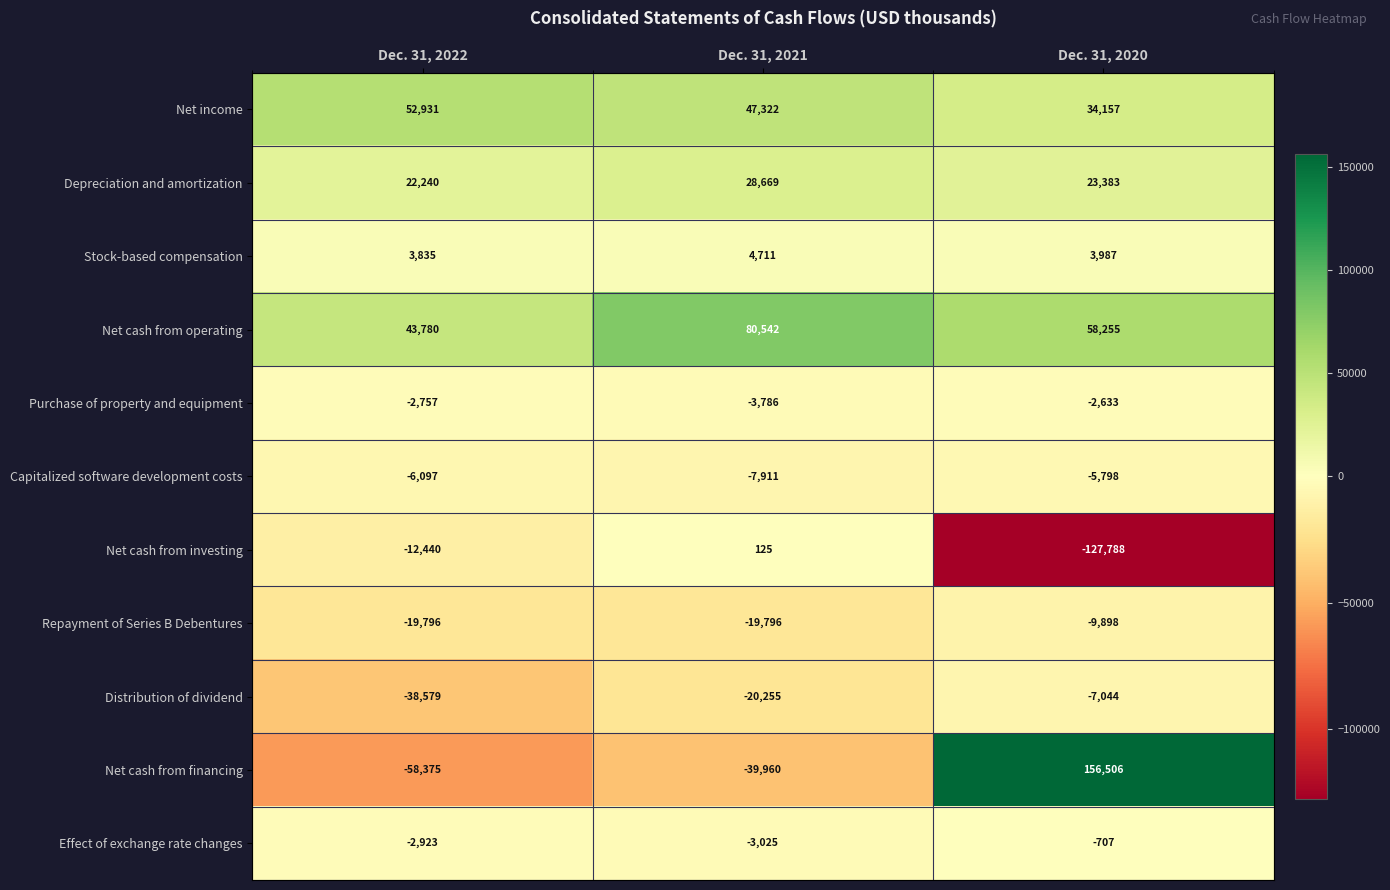

Read the Net income value at Dec. 31, 2021, to the nearest 100.

47300